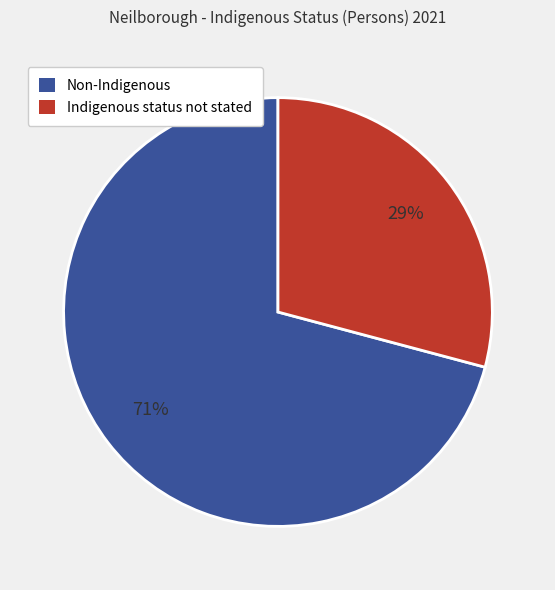

How many segments does this pie chart have?

2